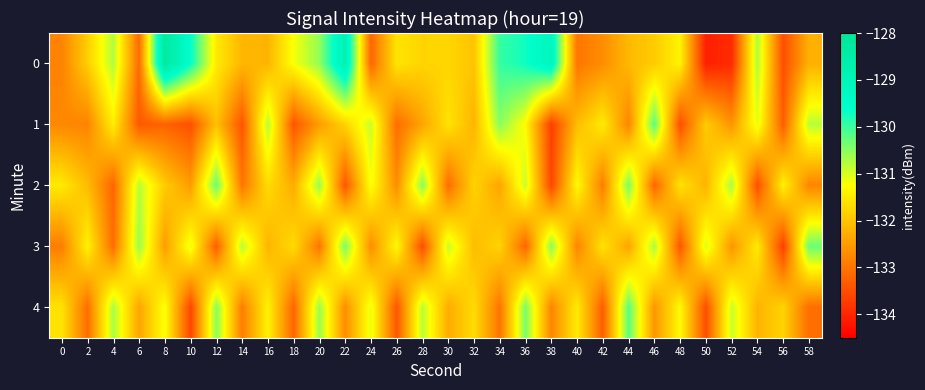

Reading right to left, list all the values displayed in this chart.

0: 58=-132.2	56=-133.5	54=-130.7	52=-133.9	50=-134.1	48=-131.4	46=-131.9	44=-132.1	42=-132.7	40=-133.0	38=-129.1	36=-129.7	34=-130.0	32=-132.0	30=-131.8	28=-131.8	26=-131.6	24=-133.2	22=-128.8	20=-130.6	18=-131.2	16=-132.2	14=-132.2	12=-131.5	10=-129.6	8=-128.3	6=-133.1	4=-130.7	2=-131.9	0=-132.8
1: 58=-130.8	56=-133.3	54=-131.1	52=-132.6	50=-131.9	48=-133.5	46=-130.2	44=-132.8	42=-131.5	40=-132.1	38=-133.7	36=-131.3	34=-130.5	32=-132.2	30=-131.6	28=-132.4	26=-133.1	24=-130.9	22=-131.8	20=-132.5	18=-133.4	16=-130.8	14=-133.4	12=-132.0	10=-133.5	8=-133.2	6=-133.4	4=-131.5	2=-132.8	0=-132.8
2: 58=-132.8	56=-131.4	54=-133.5	52=-130.7	50=-132.2	48=-131.6	46=-133.2	44=-130.4	42=-132.9	40=-131.3	38=-133.6	36=-130.9	34=-132.4	32=-131.8	30=-133.1	28=-130.5	26=-132.7	24=-131.2	22=-133.4	20=-130.6	18=-132.3	16=-131.7	14=-133.0	12=-130.3	10=-132.5	8=-131.9	6=-130.8	4=-133.2	2=-132.1	0=-131.5
3: 58=-130.3	56=-133.7	54=-131.5	52=-132.6	50=-131.0	48=-133.4	46=-130.7	44=-132.4	42=-131.6	40=-132.8	38=-130.5	36=-133.2	34=-131.8	32=-132.1	30=-130.9	28=-133.5	26=-131.3	24=-132.7	22=-130.4	20=-133.0	18=-131.7	16=-132.2	14=-130.8	12=-133.3	10=-131.1	8=-132.5	6=-130.6	4=-133.1	2=-131.4	0=-132.9
4: 58=-133.1	56=-131.8	54=-132.2	52=-130.9	50=-133.5	48=-131.3	46=-132.6	44=-130.2	42=-133.3	40=-131.5	38=-132.8	36=-130.4	34=-133.0	32=-131.7	30=-132.3	28=-130.8	26=-133.4	24=-131.1	22=-132.7	20=-130.6	18=-133.2	16=-131.4	14=-132.9	12=-130.5	10=-133.6	8=-131.2	6=-132.4	4=-130.7	2=-133.1	0=-131.6